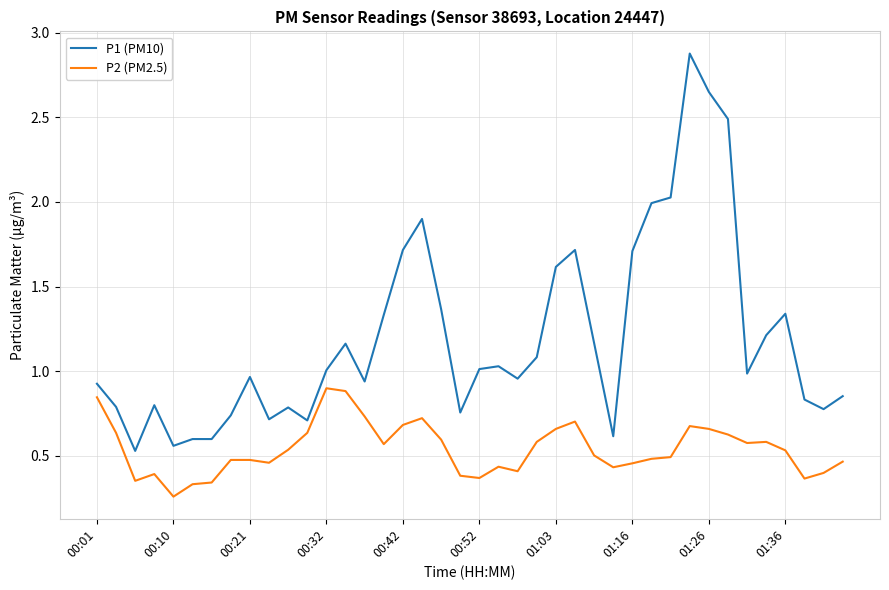

Which series has the widest spread of values?

P1 (PM10)